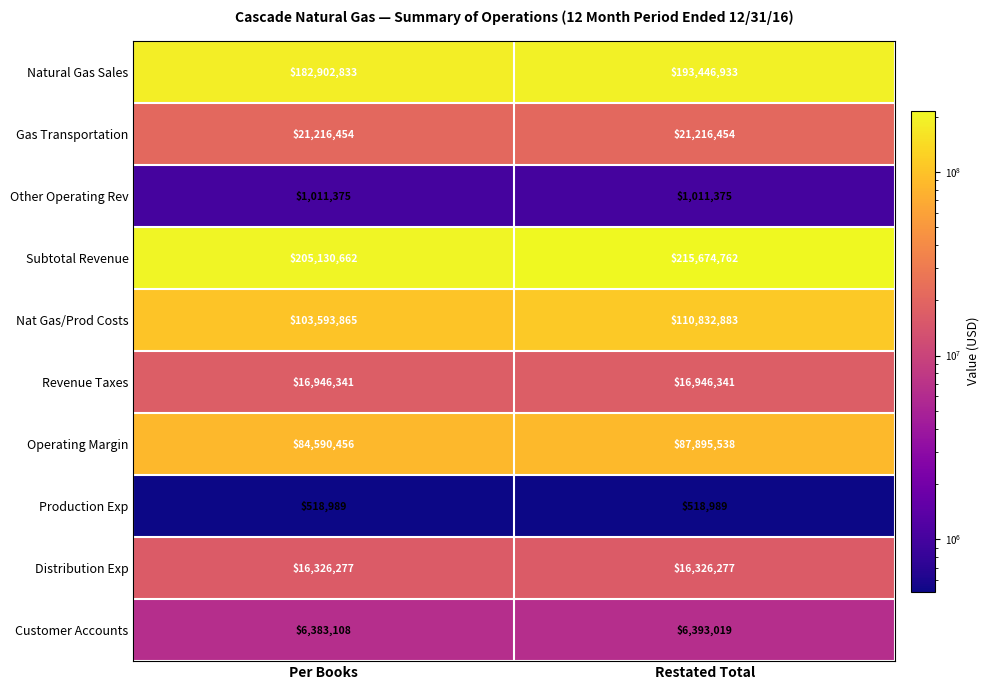

Reading left to right, transcribe all the data shown in this chart.

Natural Gas Sales: Per Books=182902833	Restated Total=193446933
Gas Transportation: Per Books=21216454	Restated Total=21216454
Other Operating Rev: Per Books=1011375	Restated Total=1011375
Subtotal Revenue: Per Books=205130662	Restated Total=215674762
Nat Gas/Prod Costs: Per Books=103593865	Restated Total=110832883
Revenue Taxes: Per Books=16946341	Restated Total=16946341
Operating Margin: Per Books=84590456	Restated Total=87895538
Production Exp: Per Books=518989	Restated Total=518989
Distribution Exp: Per Books=16326277	Restated Total=16326277
Customer Accounts: Per Books=6383108	Restated Total=6393019